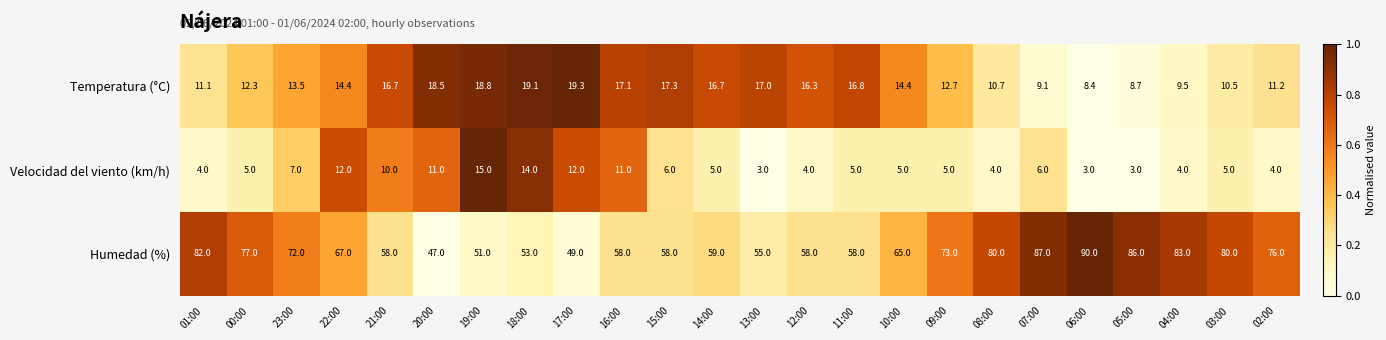

Which series has the widest spread of values?

Humedad (%)